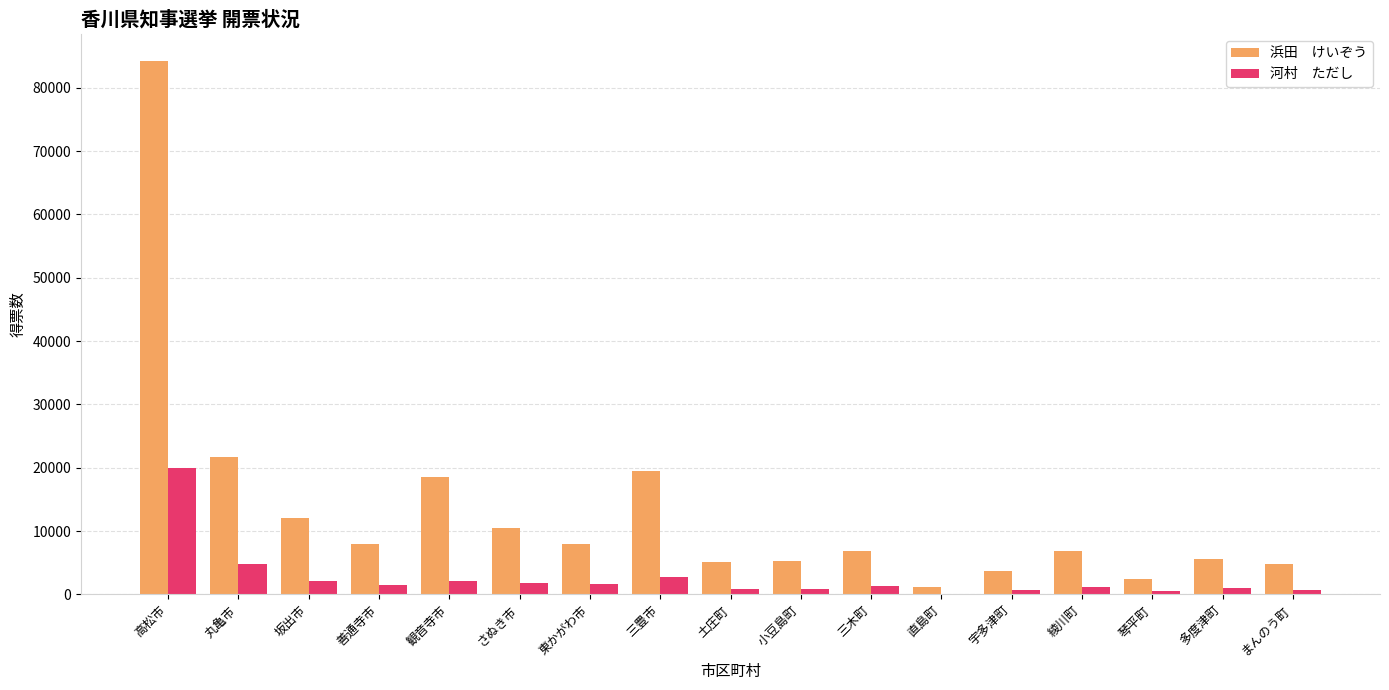

What is the greatest value displayed?

84287